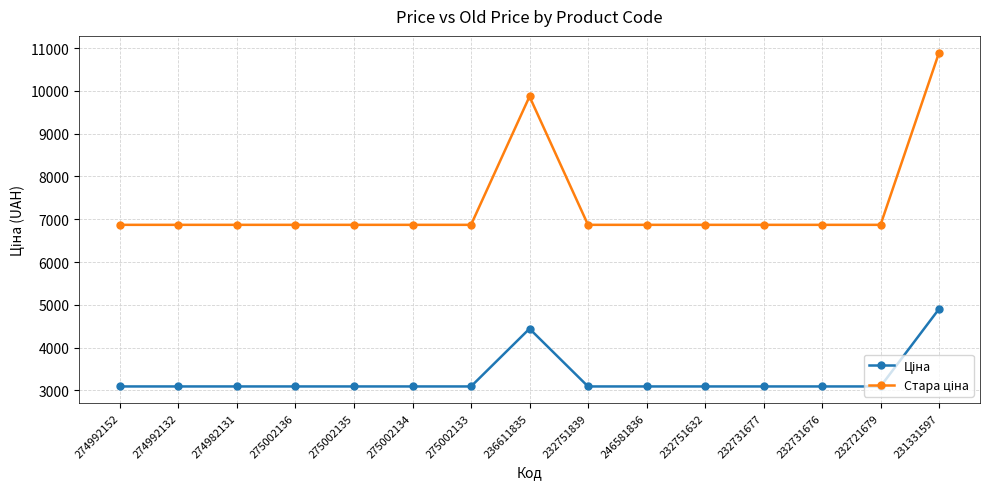

What is the total value across all series at 232731676?

9960.7